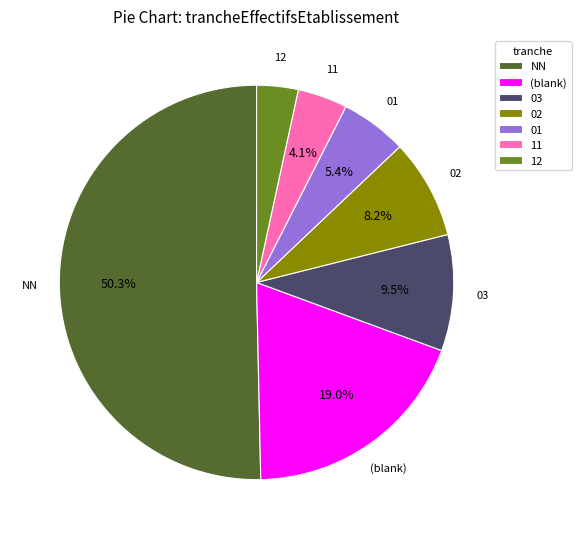

Which slice is the smallest?

12